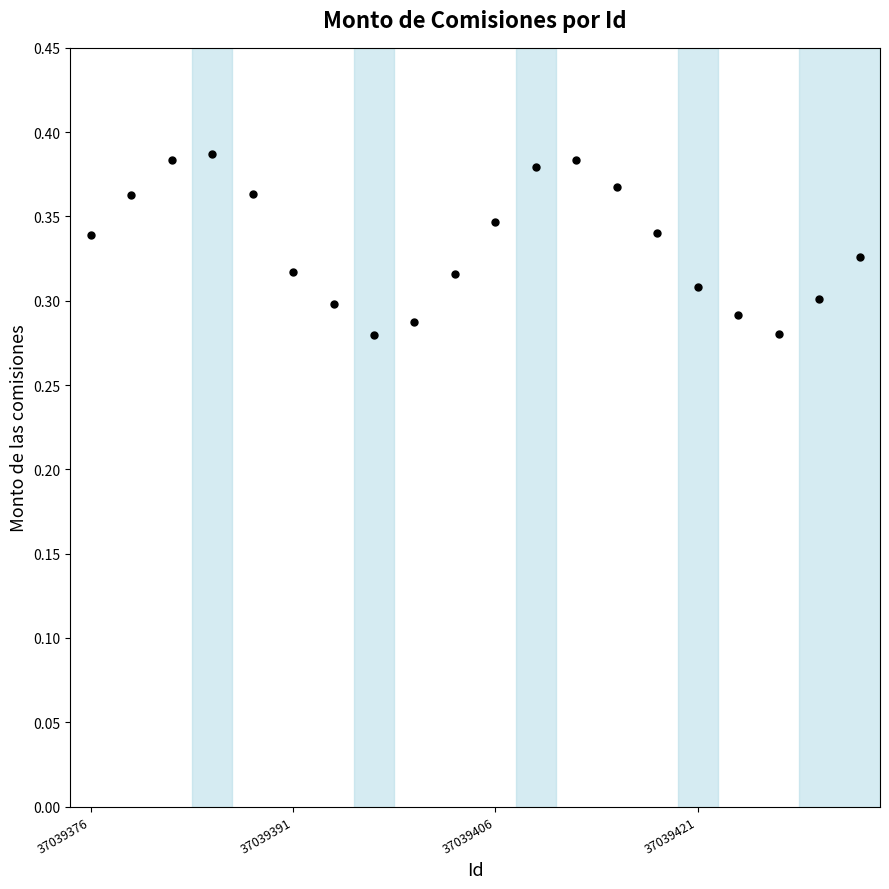

What is the value of the 4th point from the left?

0.4